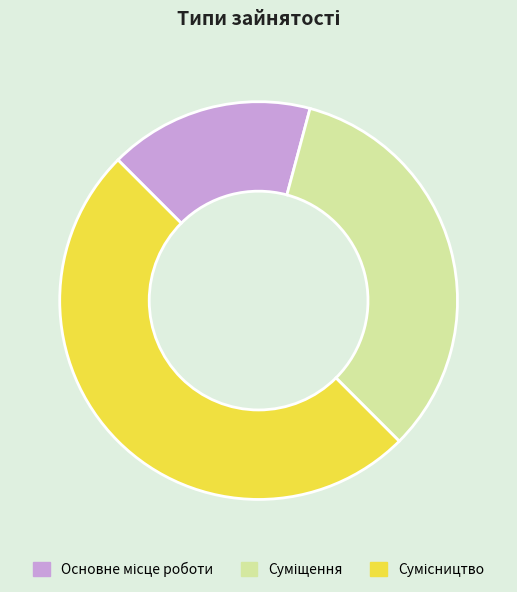

Between Основне місце роботи and Сумісництво, which is larger?

Сумісництво